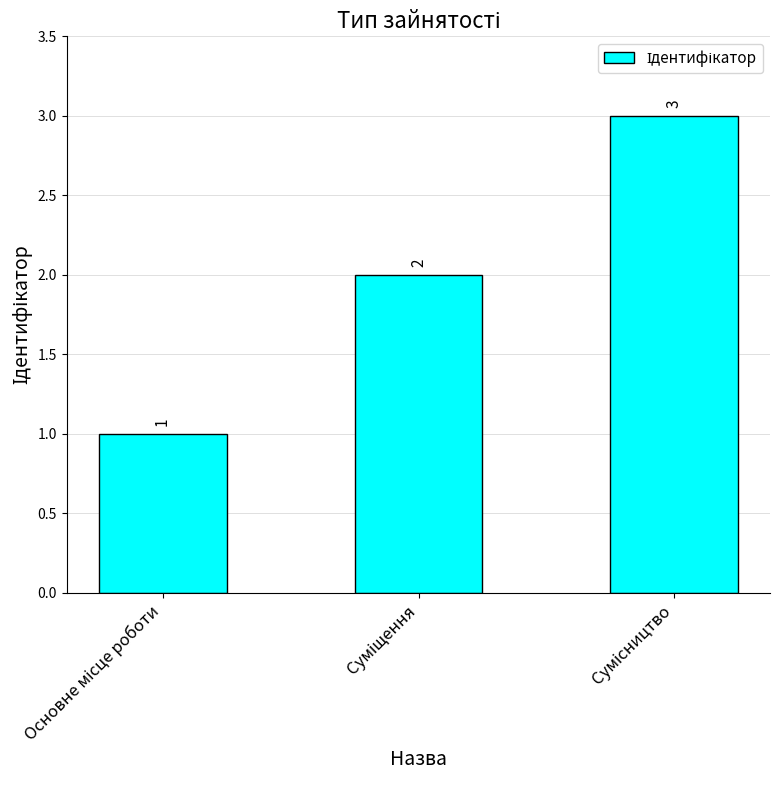

How many values are between 1 and 3?

3